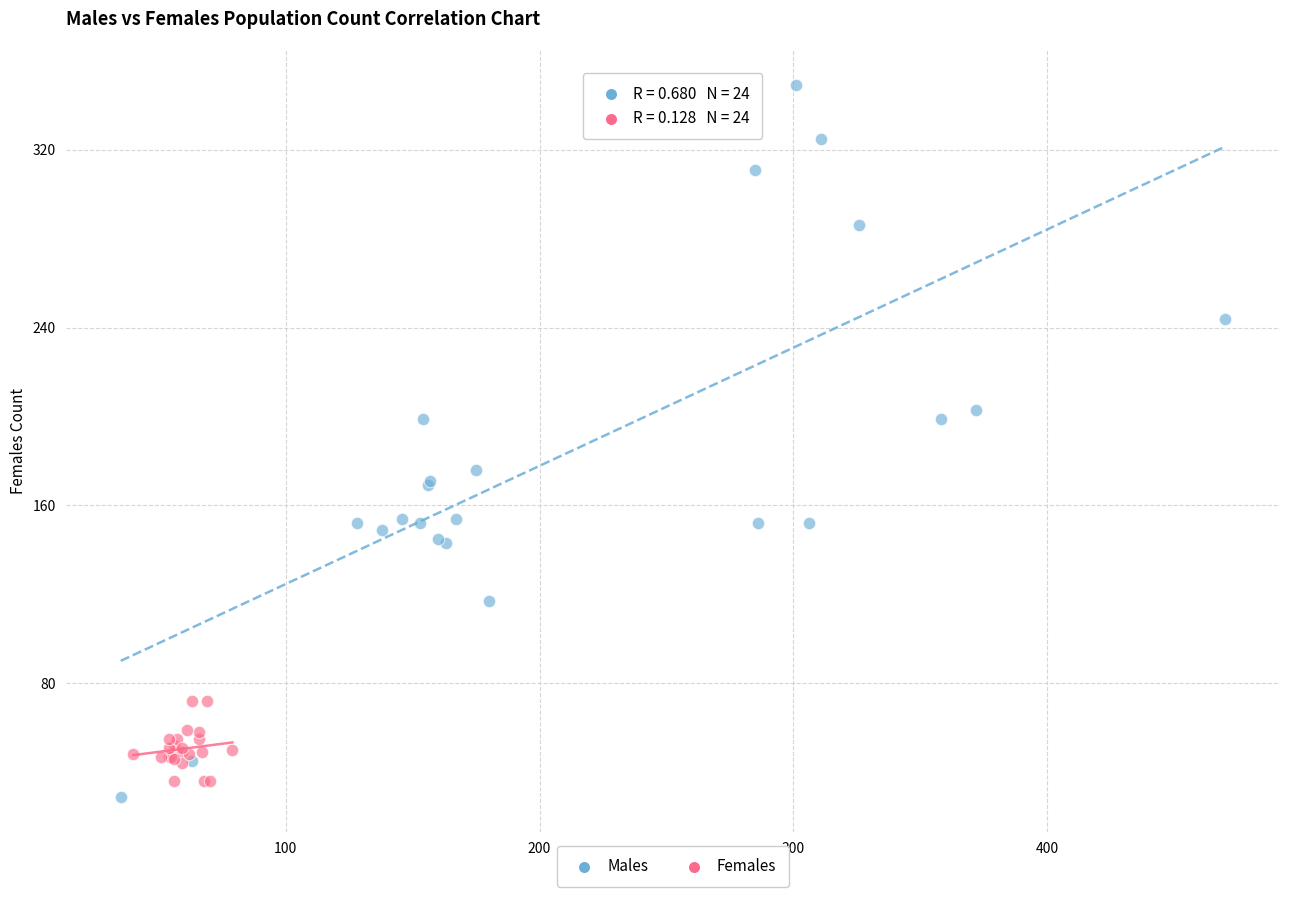

Which series has the largest Y range (max minus min)?

Males